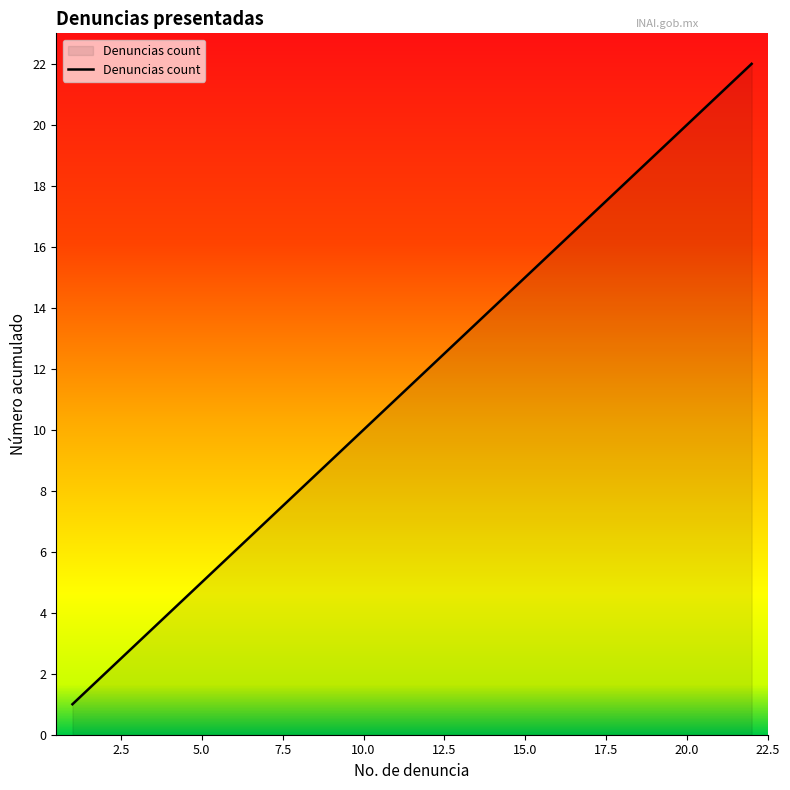

How many lines are shown in the chart?

1